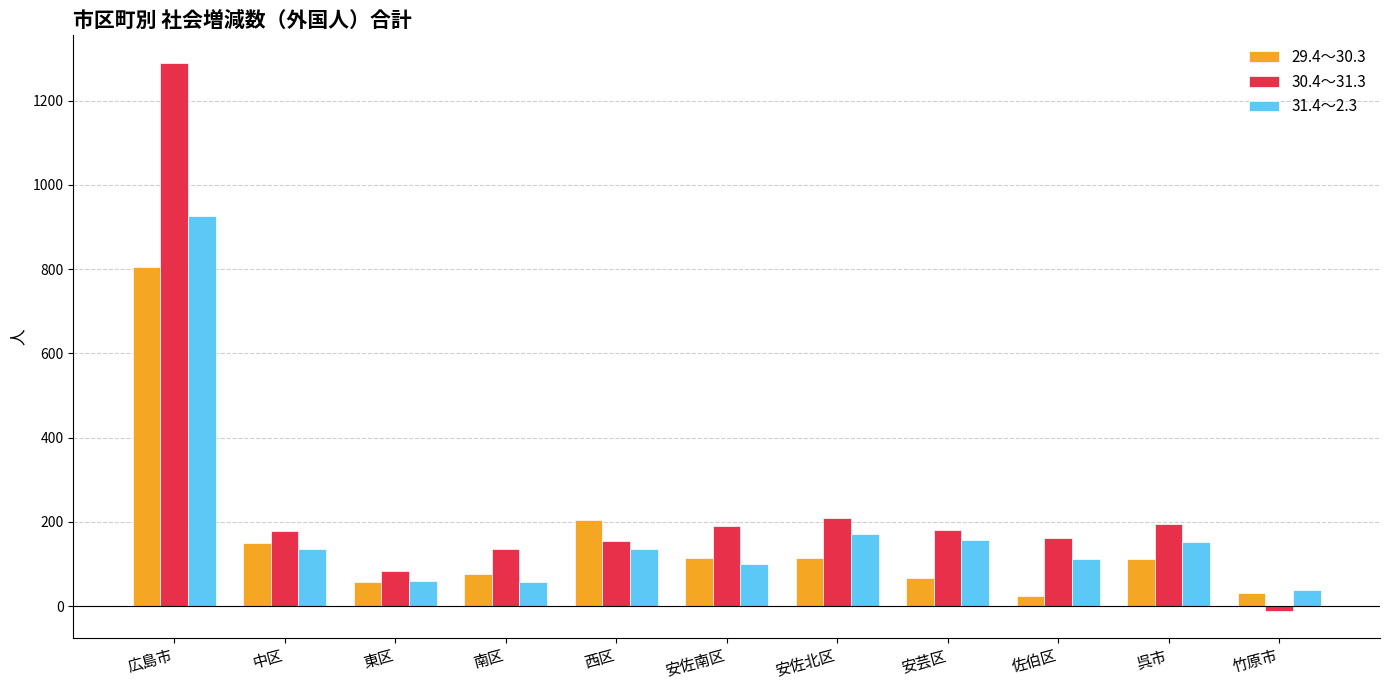

What is the highest value of the 30.4～31.3 series?

1290